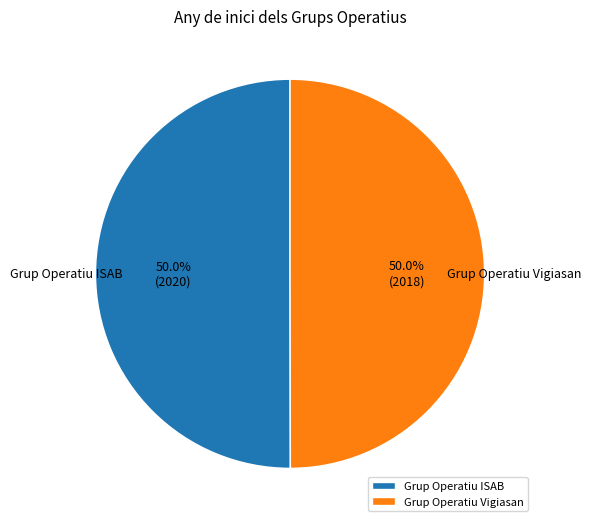

How much of the chart is everything except Grup Operatiu Vigiasan?

50.0%